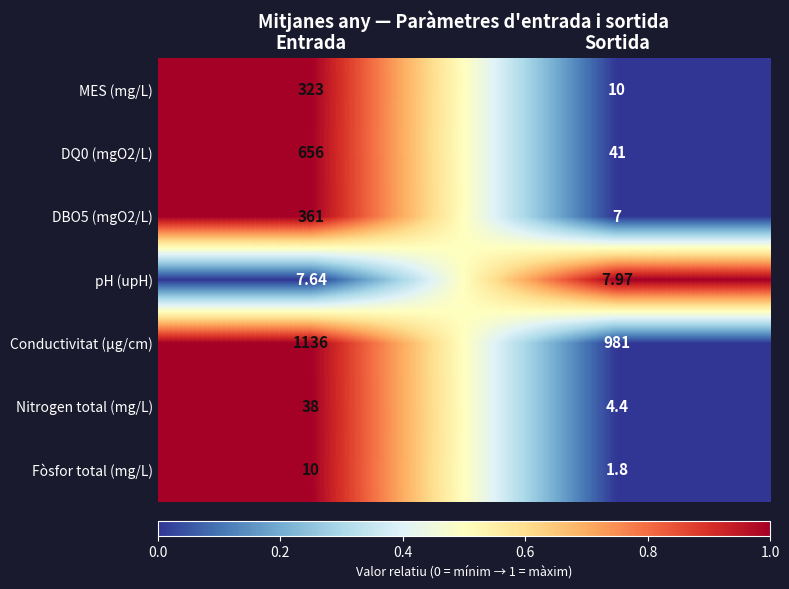

What is the total value across all series at Entrada?

2531.6